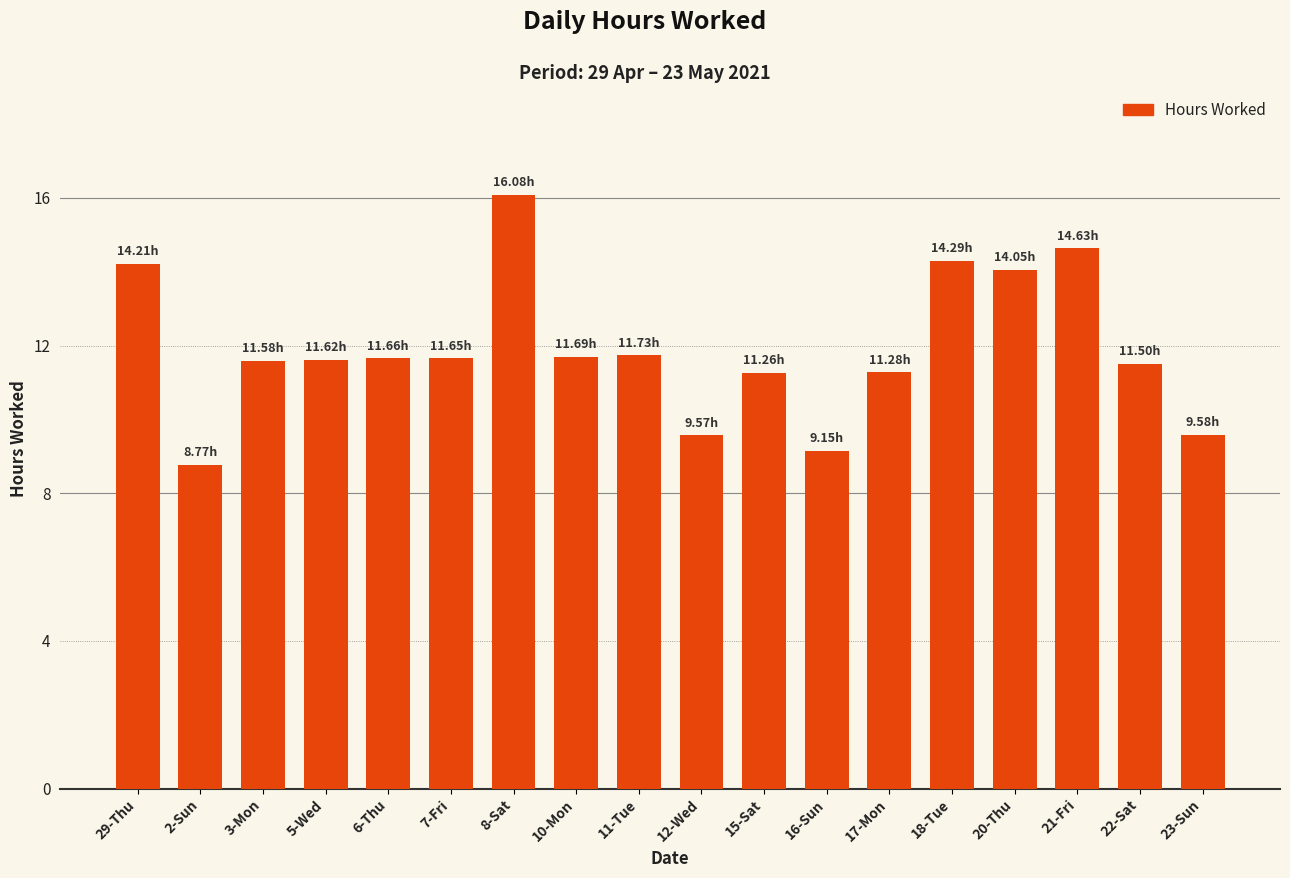

What is the sum of all values?

214.3